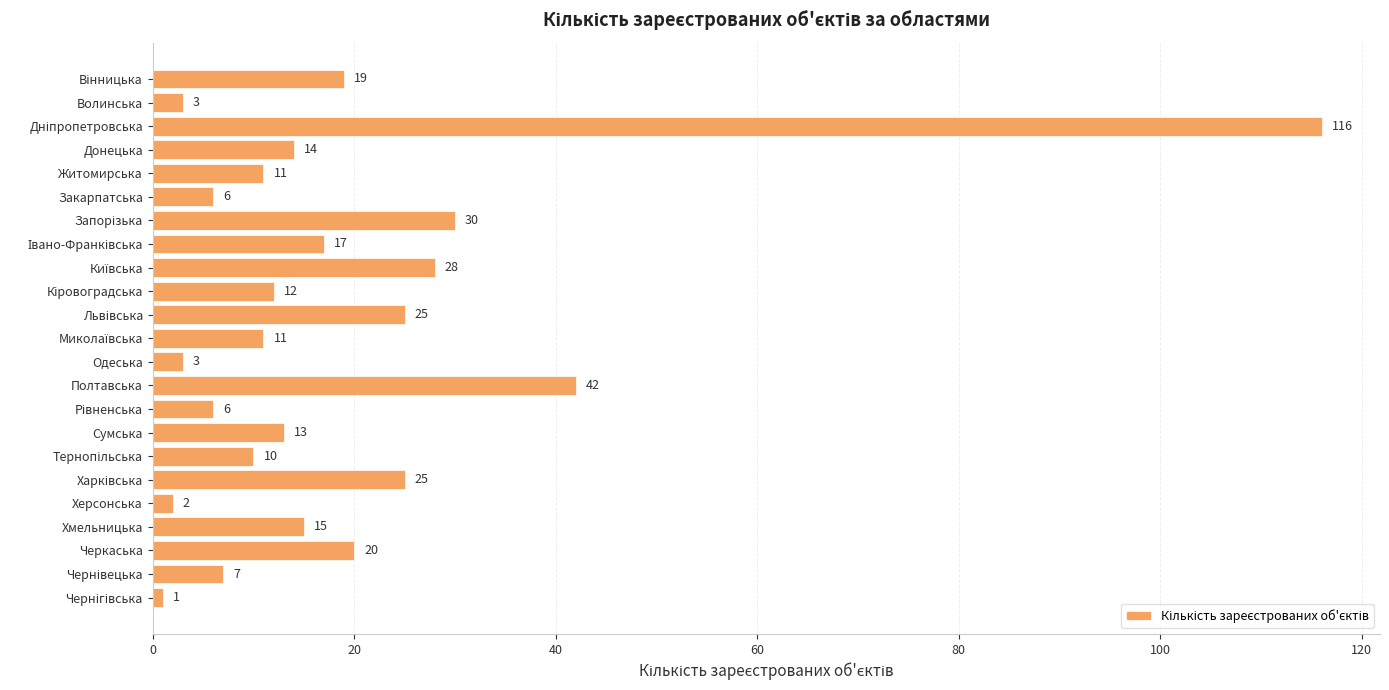

What is the difference between the maximum and minimum values?

115